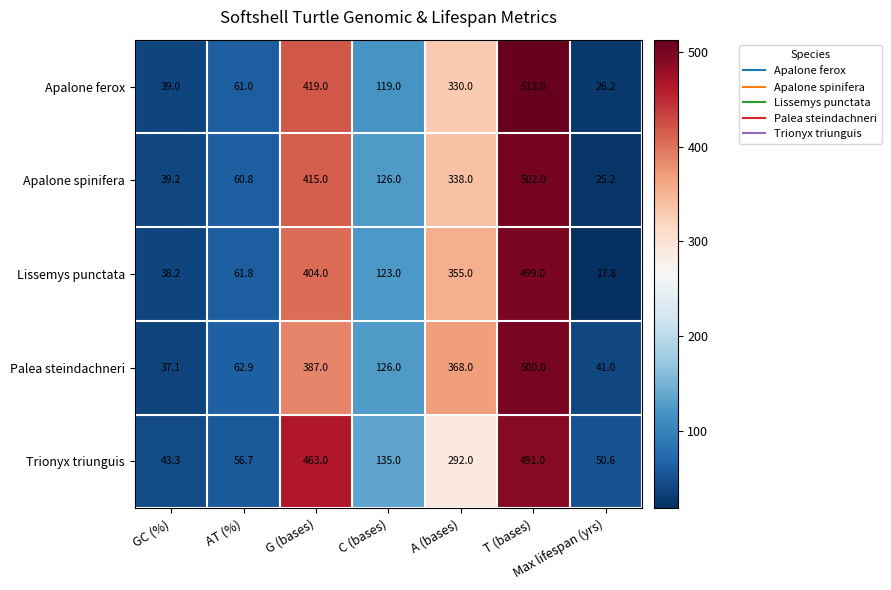

What is the spread (max minus min) of values at GC (%)?

6.2